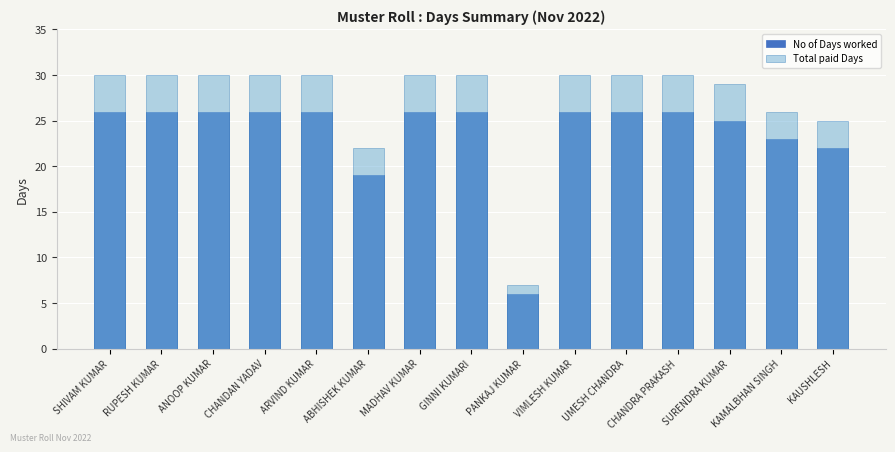

What is the label of the 1st bar from the right?

KAUSHLESH